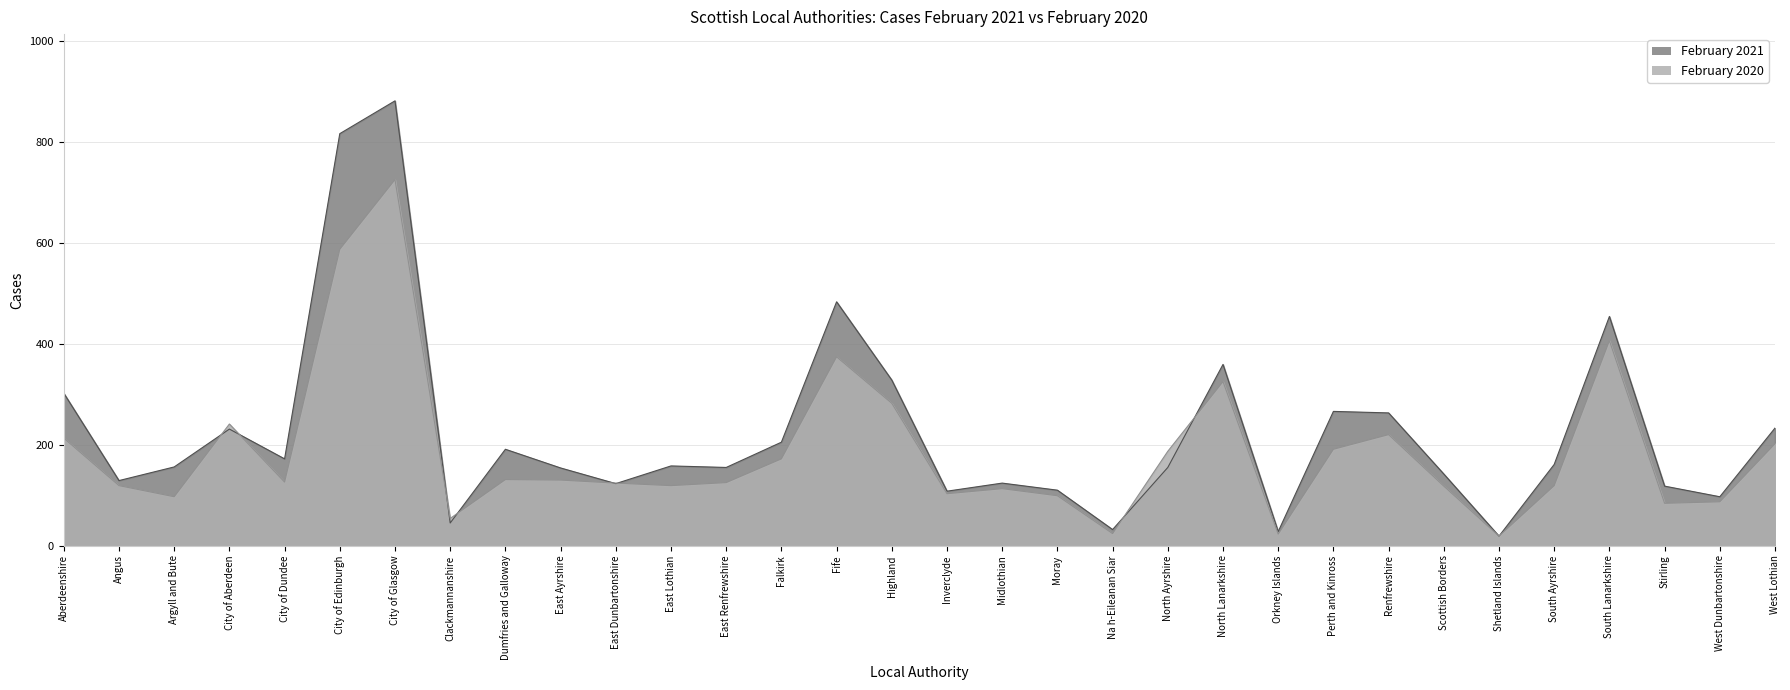

Is it true that February 2020 equals 587 at City of Edinburgh?

True